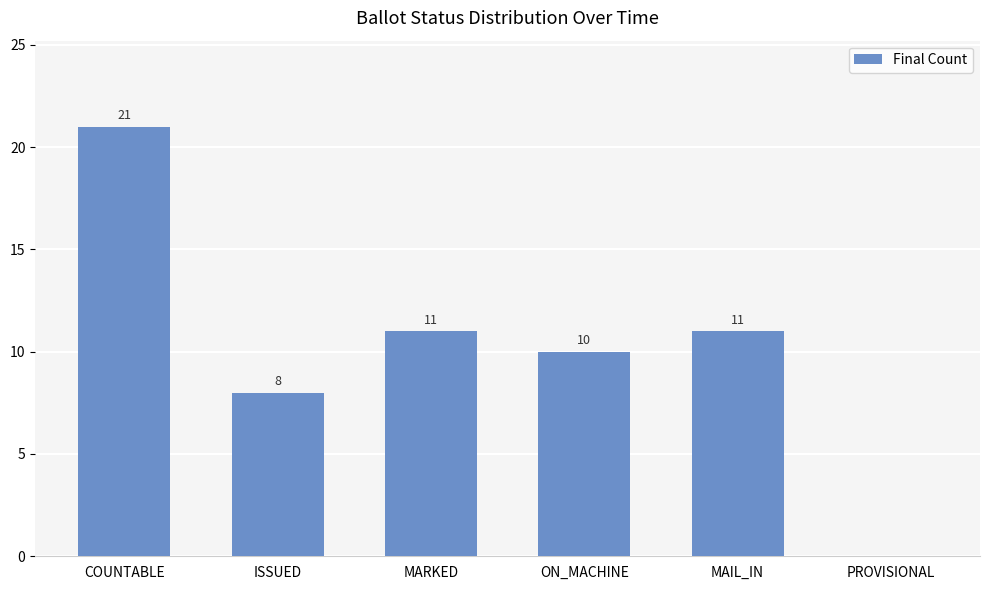

Reading left to right, list all the values displayed in this chart.

COUNTABLE=21	ISSUED=8	MARKED=11	ON_MACHINE=10	MAIL_IN=11	PROVISIONAL=0